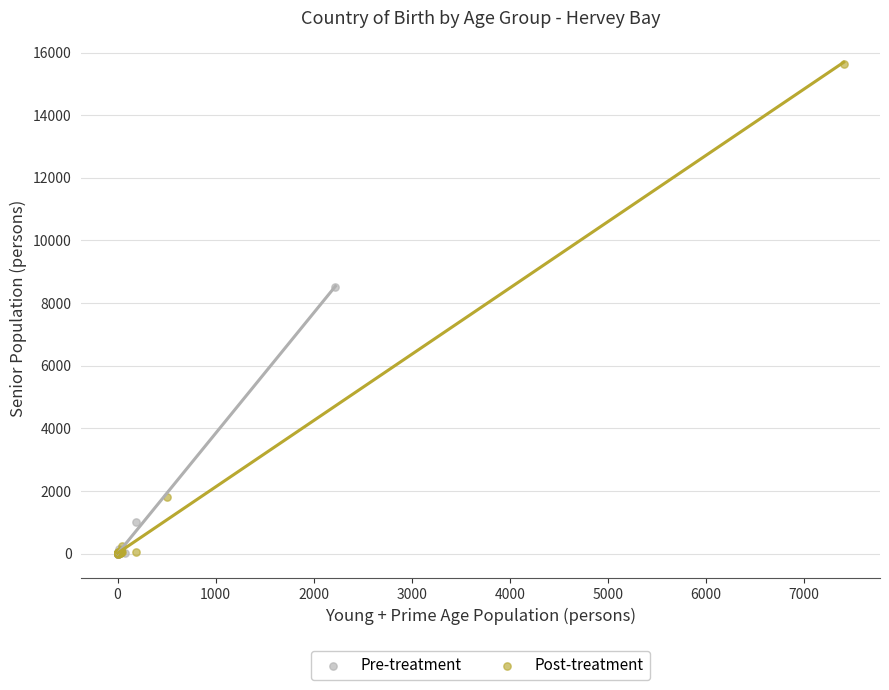

What are all the series names shown in the legend?

Pre-treatment, Post-treatment